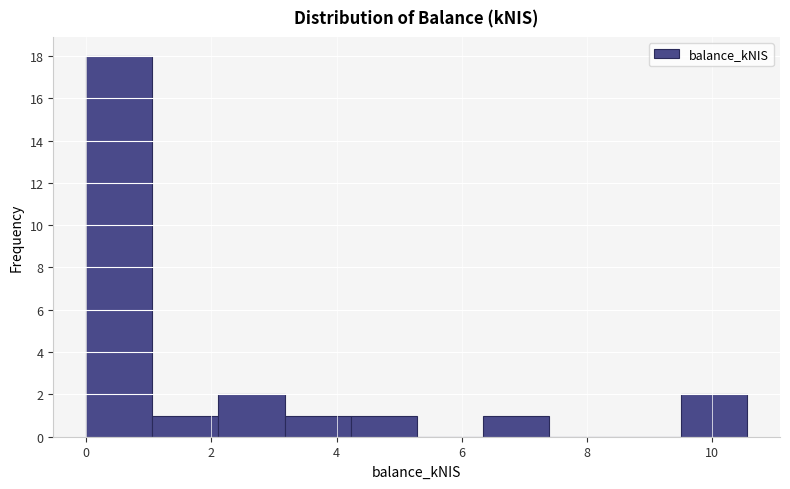

What is the height of the bar covering 9.6 to 10.6 on the x-axis? Neither the bar edges nor the heights are printed on the chart, so give them approximately, as read against the axes.

2